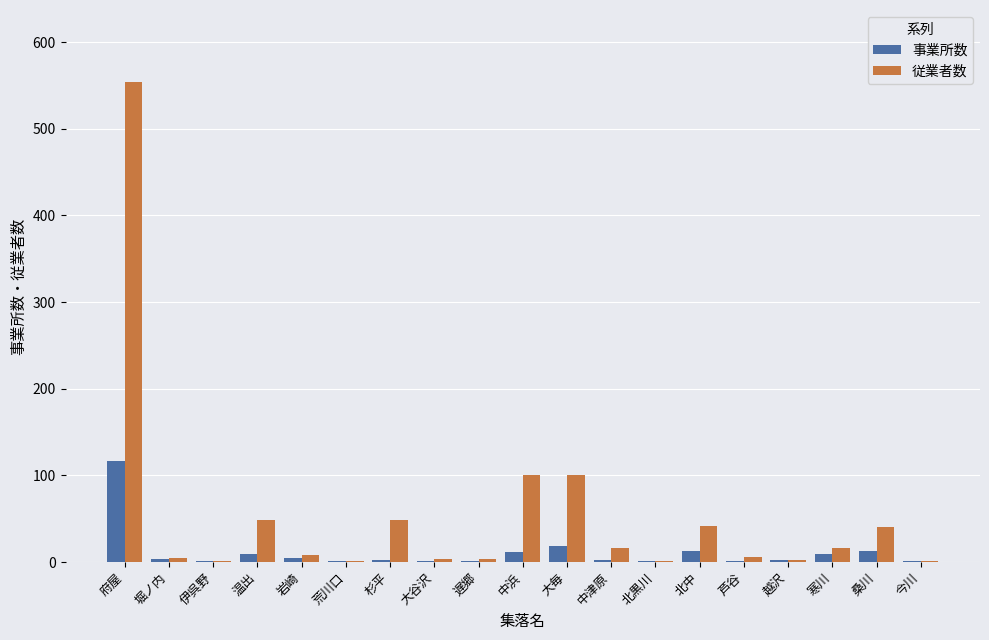

The 従業者数 series shows 60 at 大毎. True or false?

False